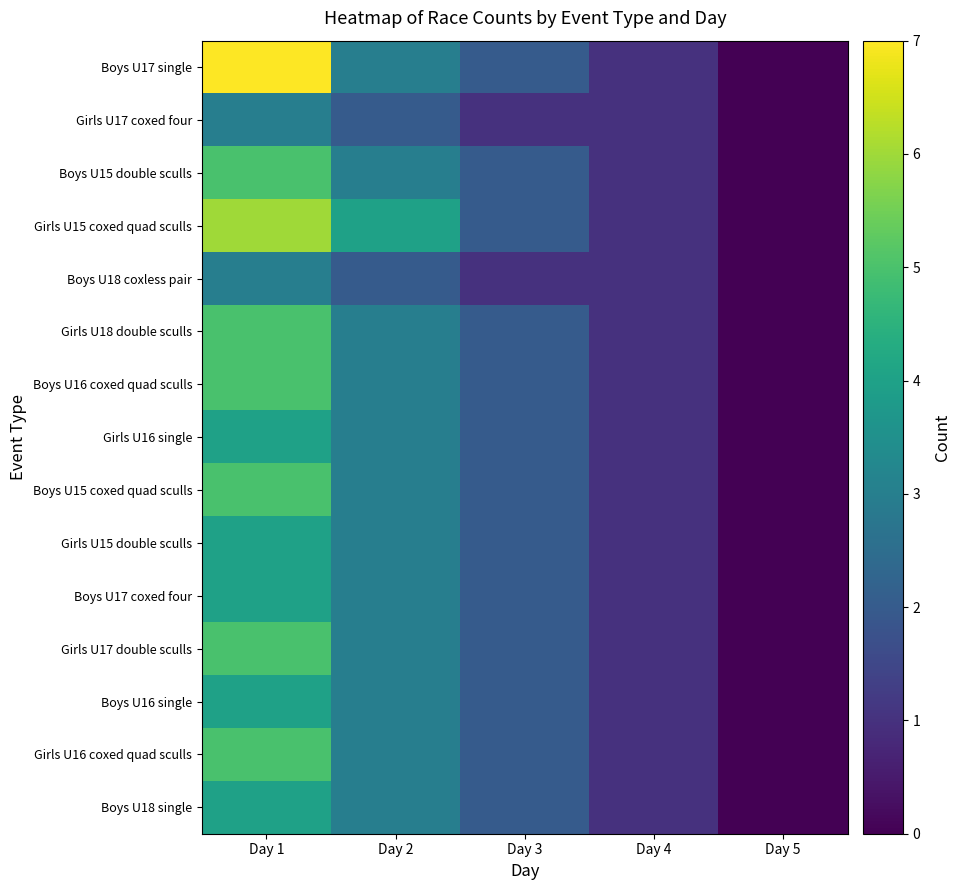

What is the sum of the Girls U17 double sculls values at Day 1 and Day 3?

7